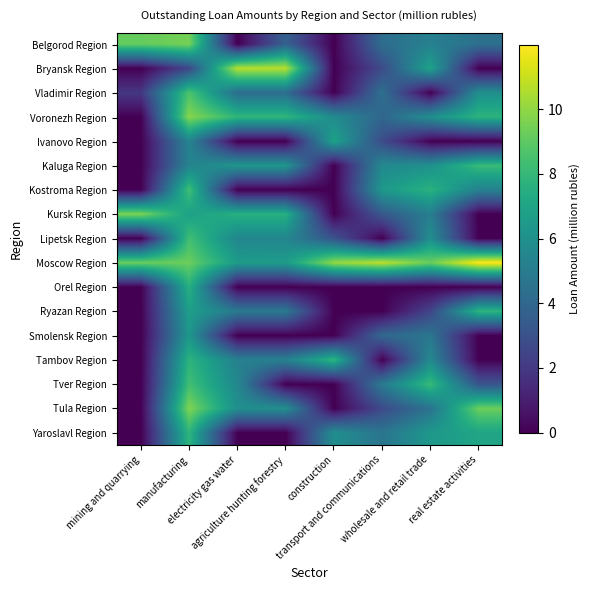

At how many categories does at least one series exceed 1?

8